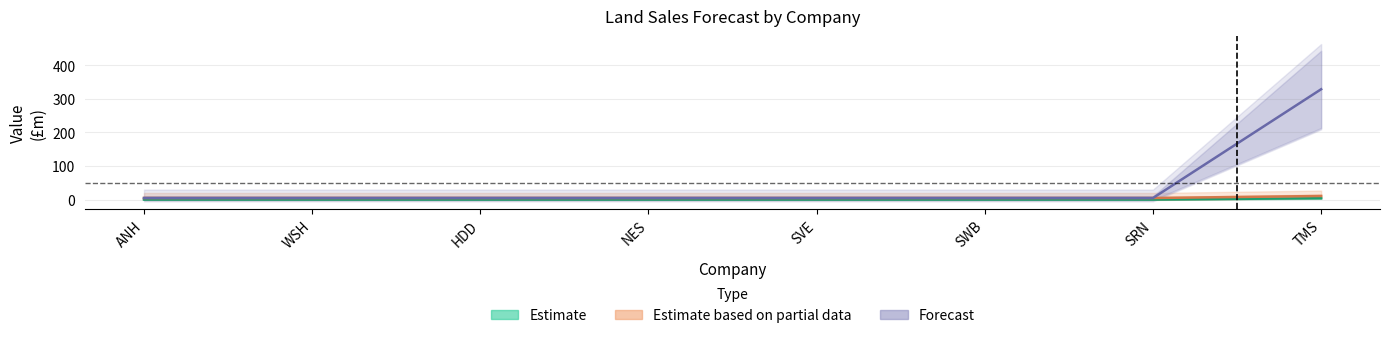

At how many categories does at least one series exceed 192?

1